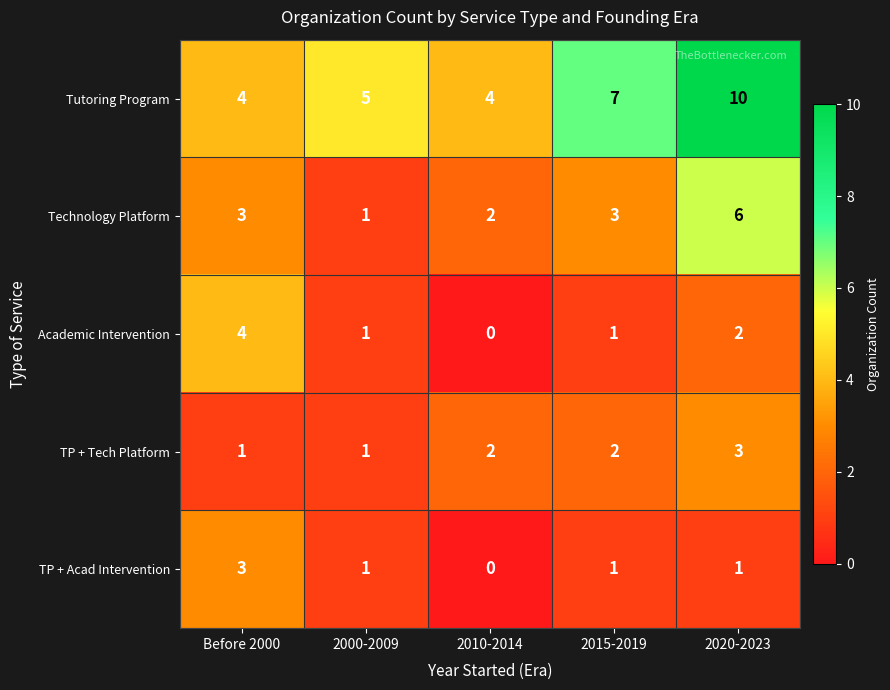

What is the approximate value of Technology Platform at Before 2000?

3